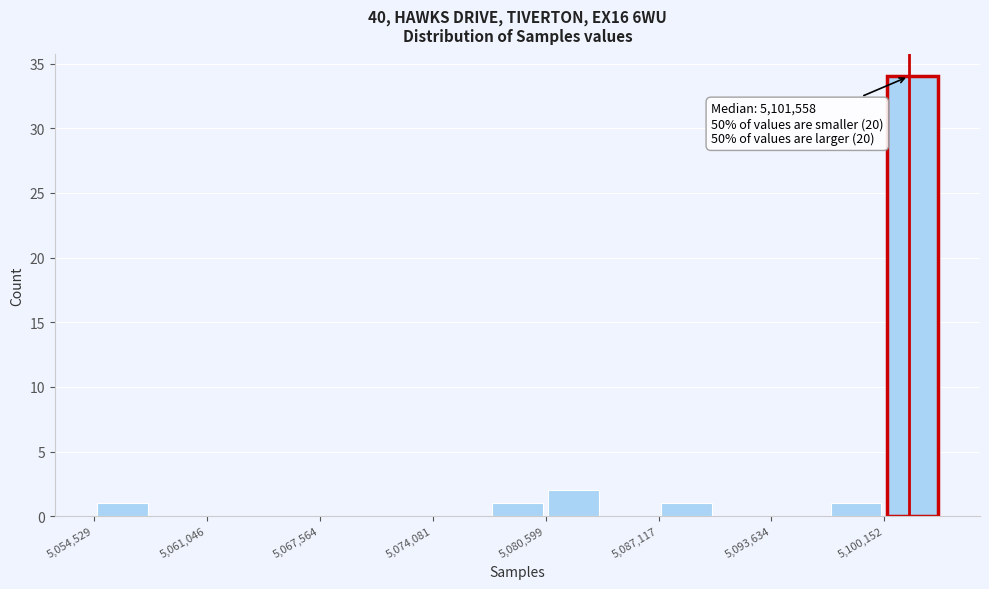

Around what value on the x-axis is the tallest bar? Give the approximate position of its centre, as read against the axis.

5102000